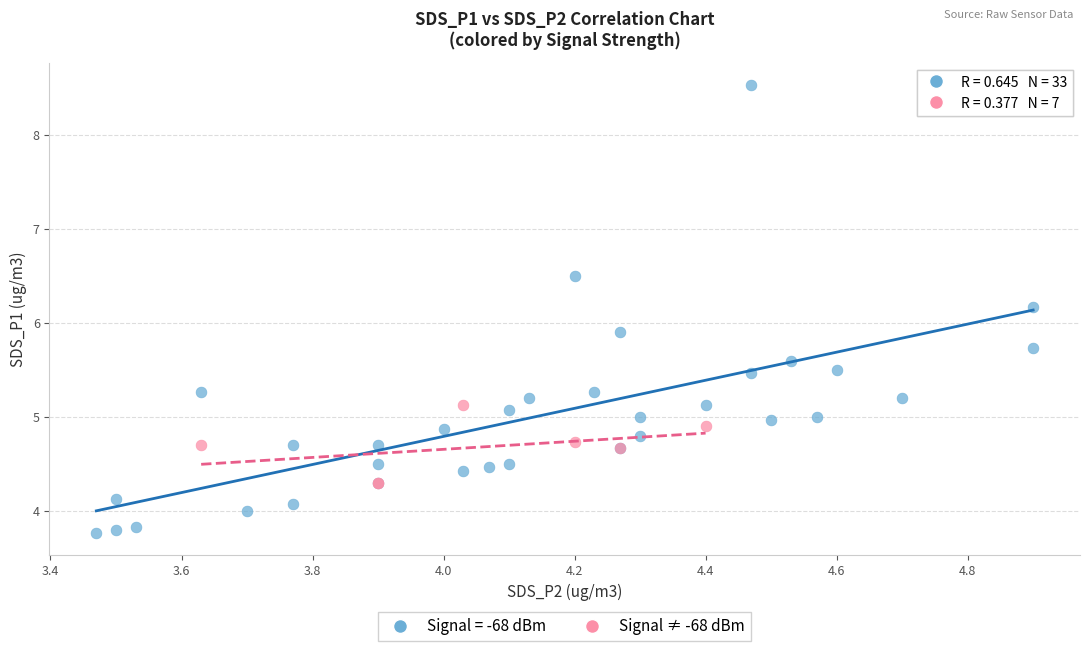

Which series has the widest spread of Y values?

Signal = -68 dBm